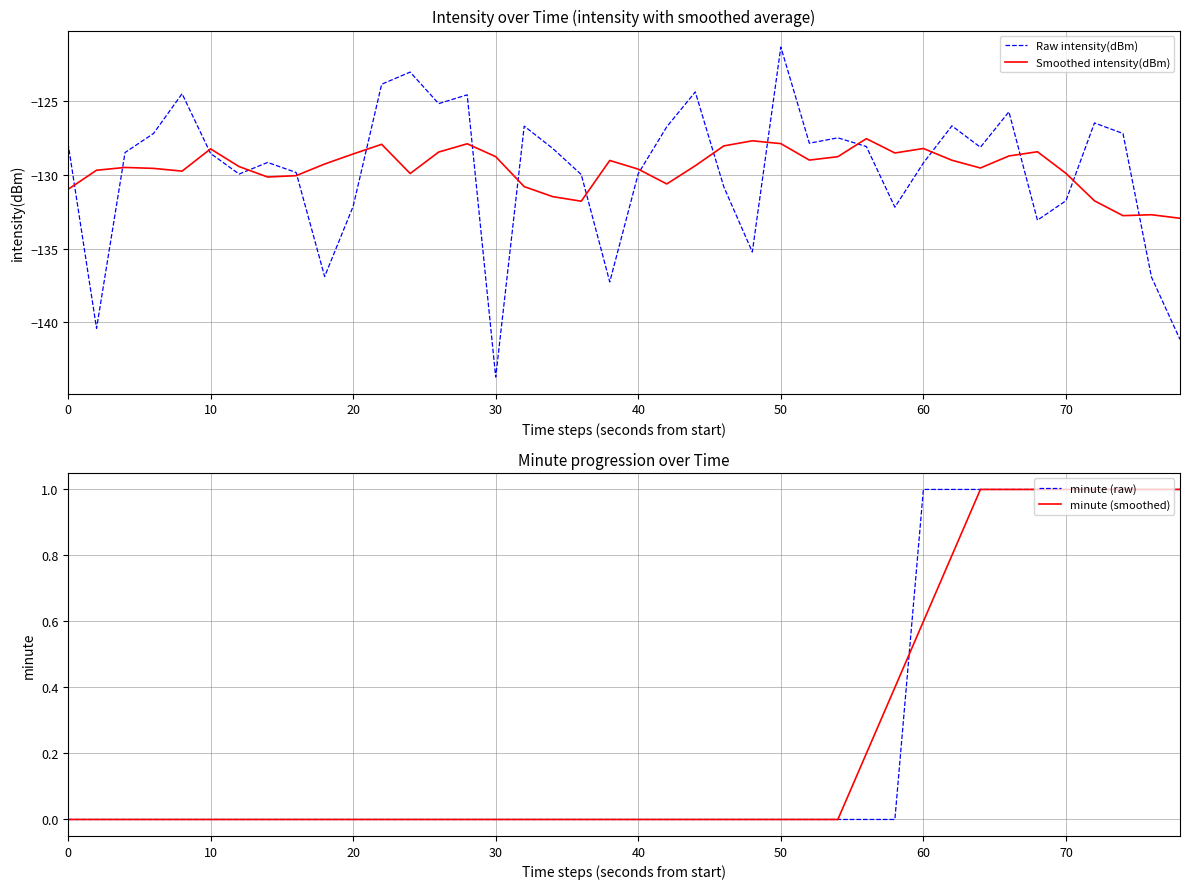

The value of minute (smoothed) at 30 is 0.0. True or false?

True